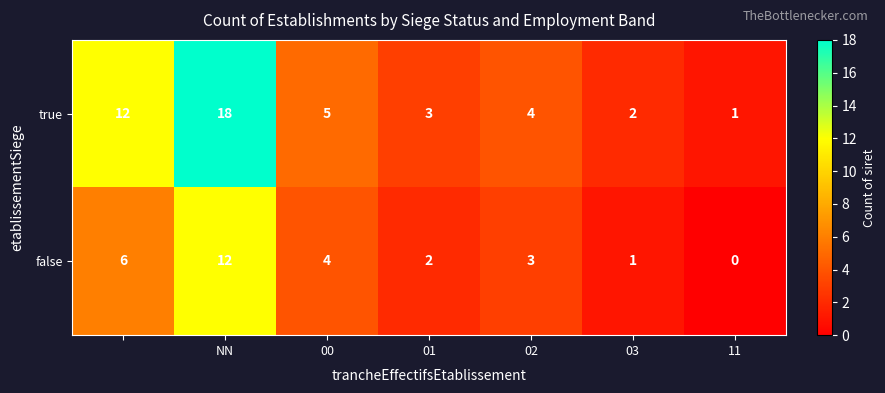

Which series has the widest spread of values?

true